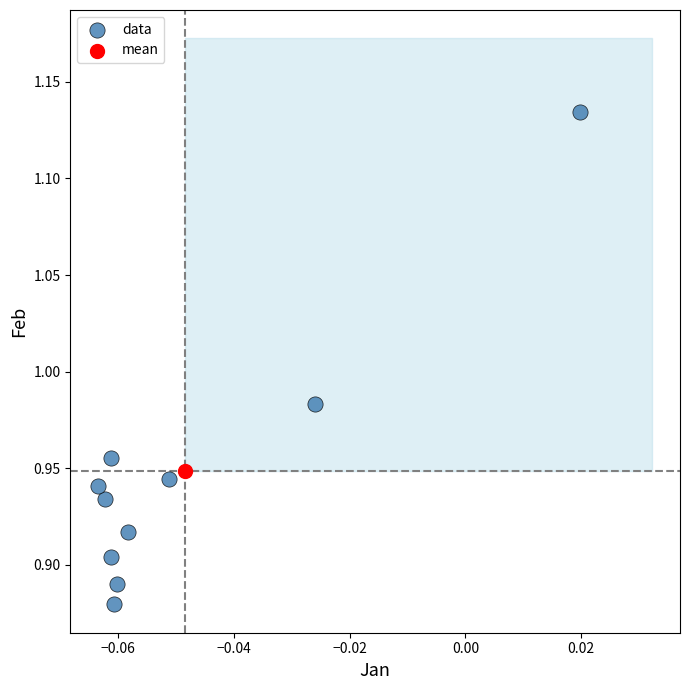

What are all the series names shown in the legend?

data, mean